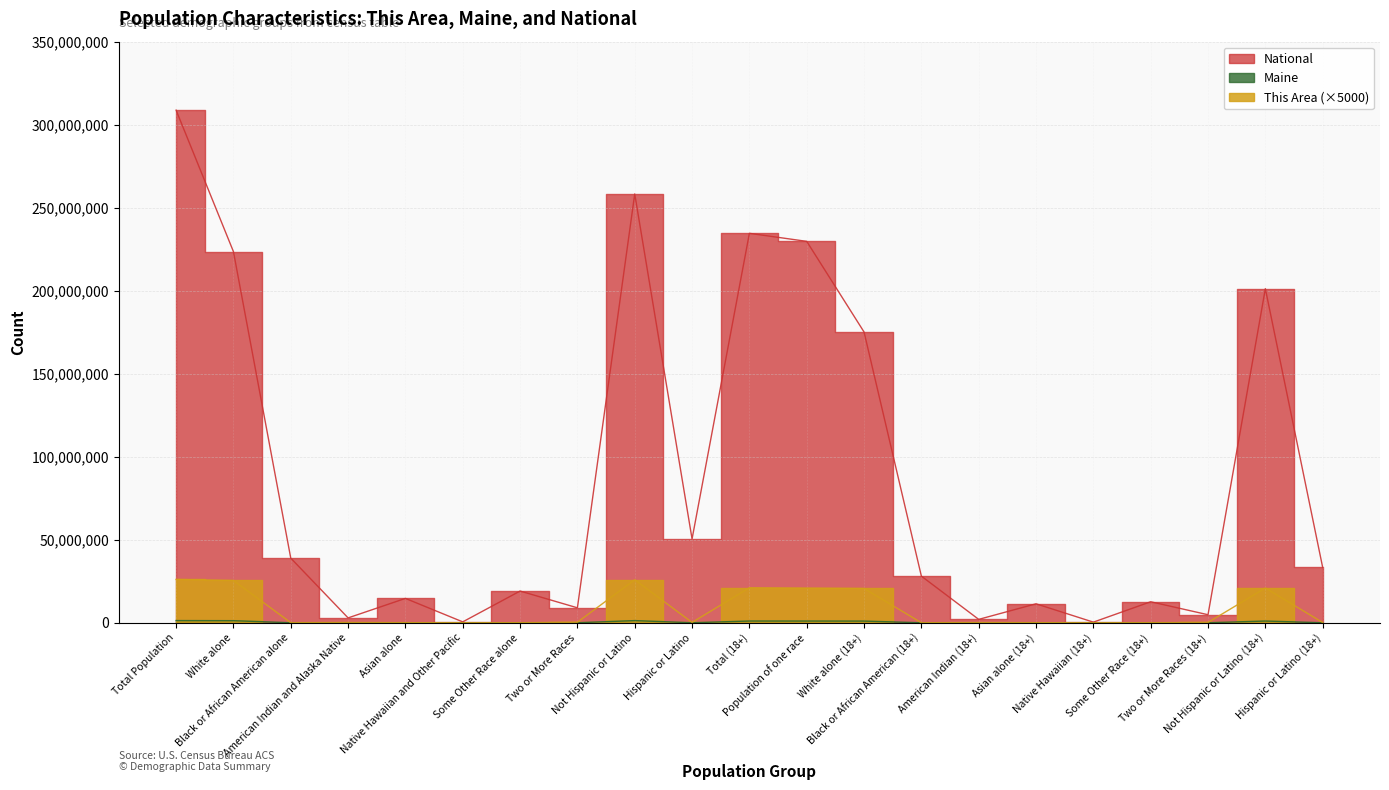

At which category is the sum across all series the highest?

Total Population